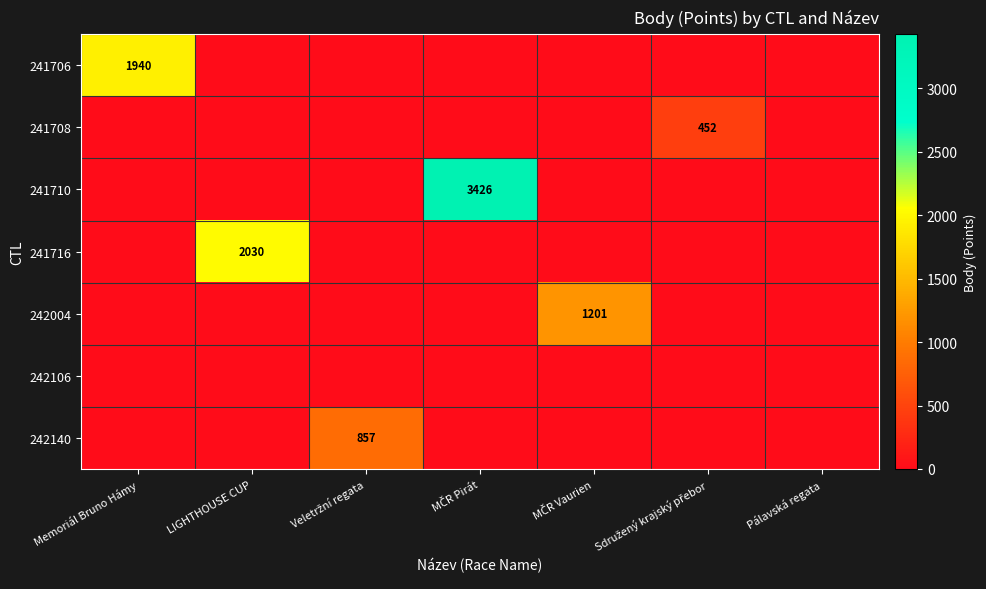

True or false: 241716 has a value of 3426 at LIGHTHOUSE CUP.

False